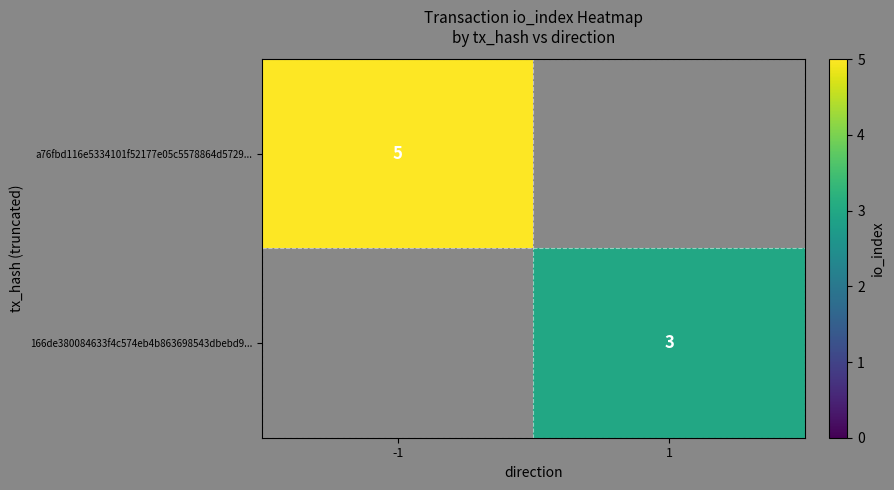

True or false: 166de380084633f4c574eb4b863698543dbebd9... has a value of 3 at 1.

True